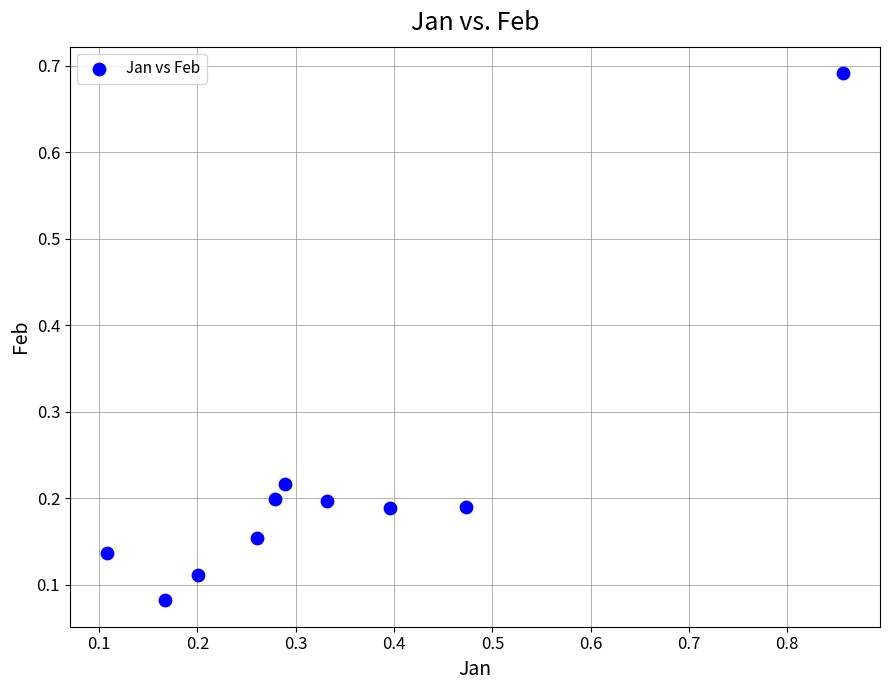

What is the average X value?

0.3